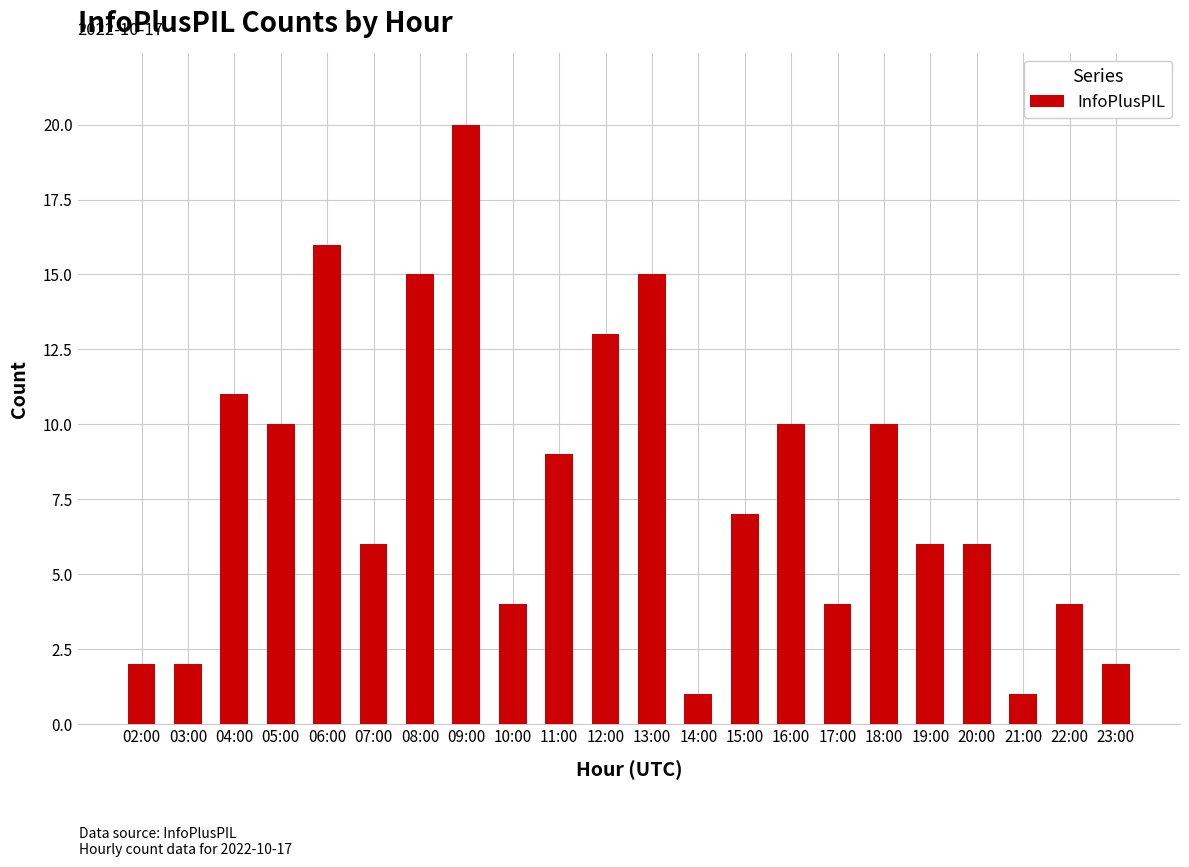

What is the average value?

8